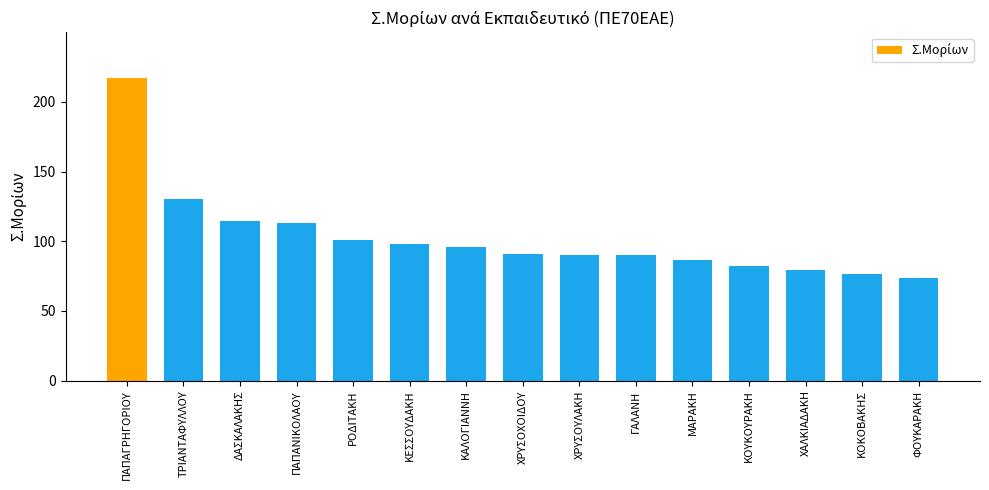

Is it true that the value at ΧΡΥΣΟΥΛΑΚΗ is 158.0?

False